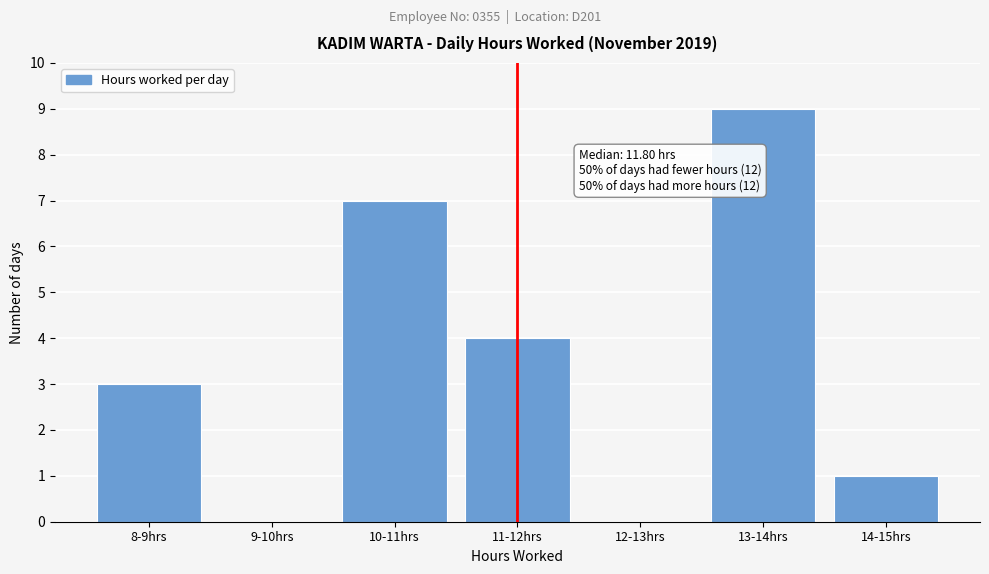

Reading right to left, extract all data points from this chart.

14-15hrs=1	13-14hrs=9	12-13hrs=0	11-12hrs=4	10-11hrs=7	9-10hrs=0	8-9hrs=3